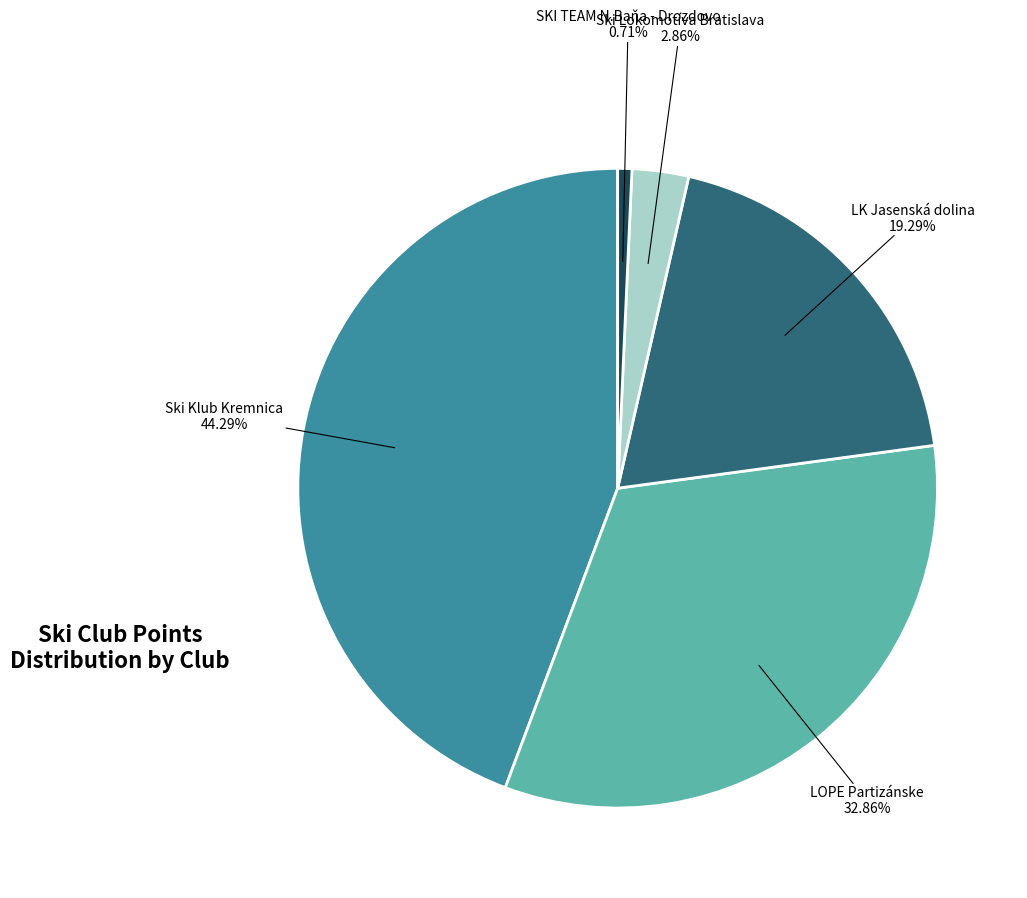

Is there a majority slice in this chart?

No